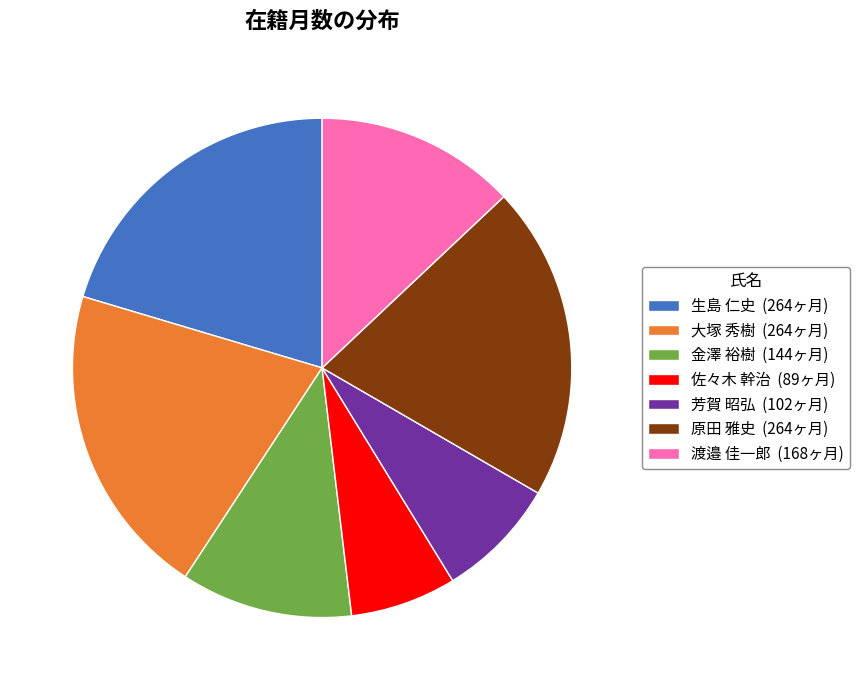

Is the sum of 渡邉 佳一郎 (168ヶ月) and 金澤 裕樹 (144ヶ月) greater than half?

No